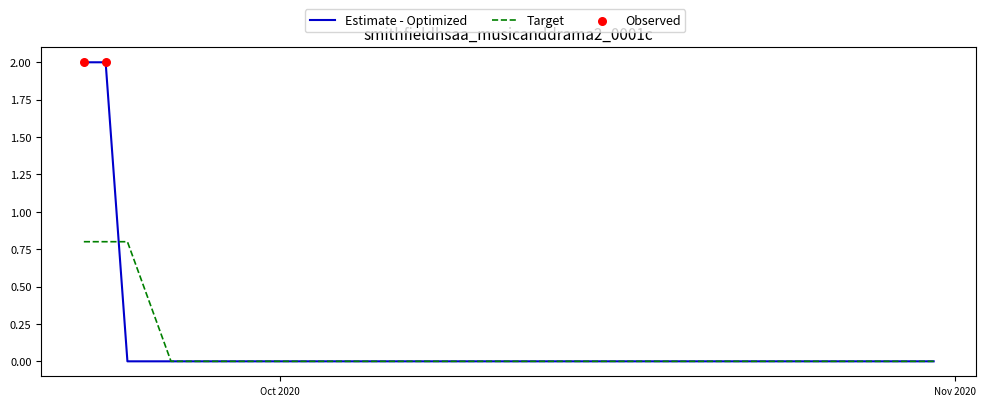

Which series has the widest spread of values?

Estimate - Optimized